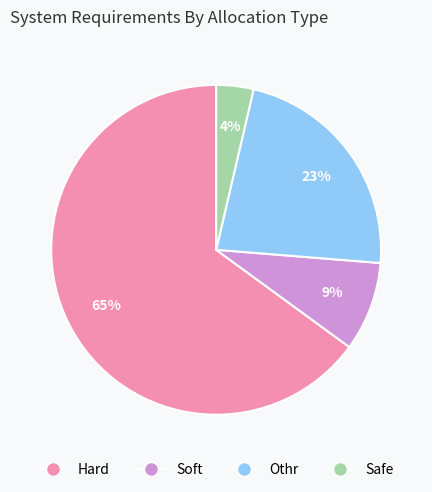

To the nearest percent, what portion does Soft represent?

9%